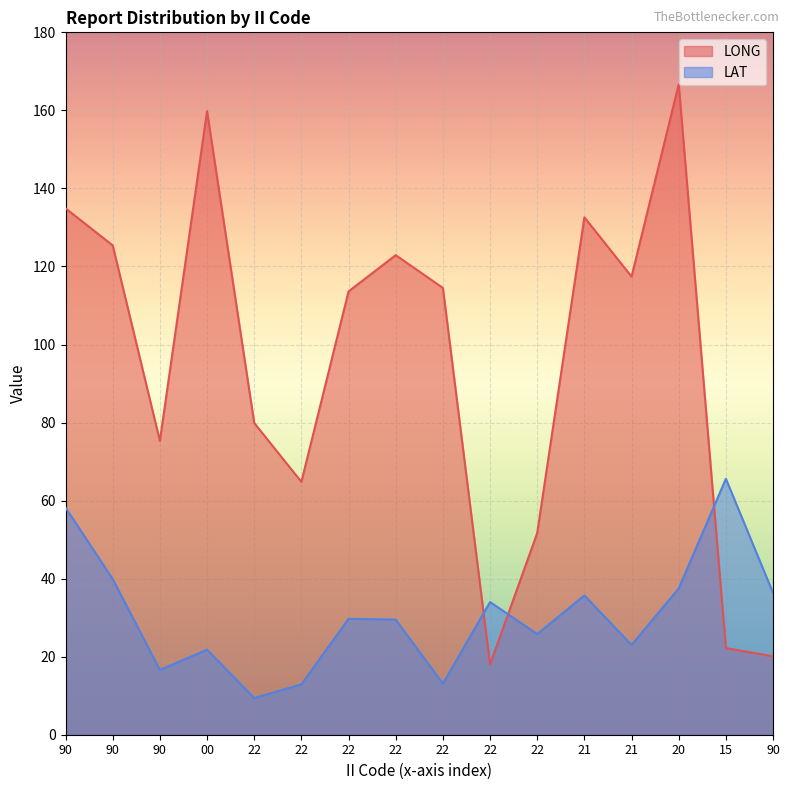

Read the LAT value at 21.

35.7